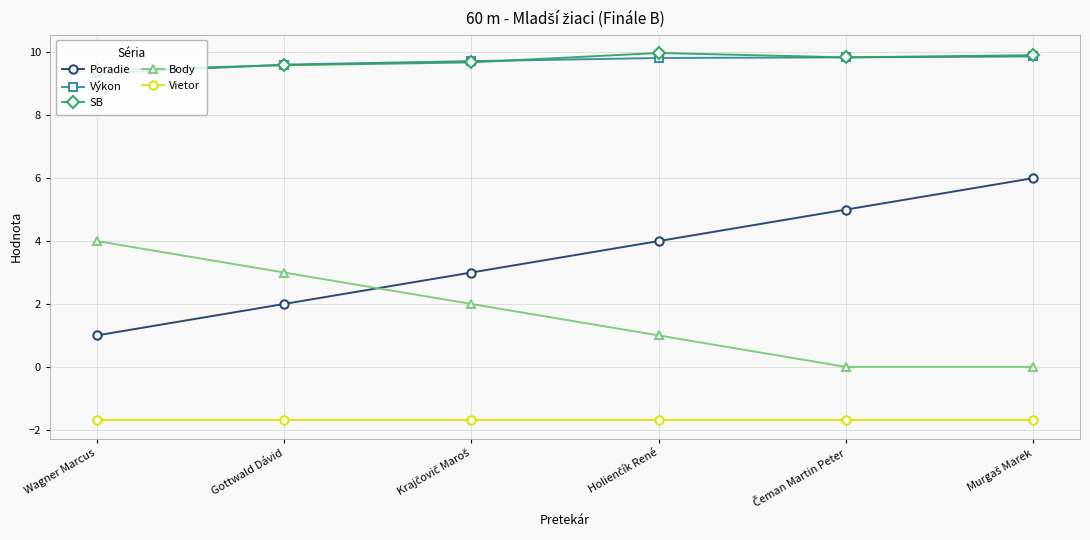

The value of Výkon at Gottwald Dávid is 13.8. True or false?

False